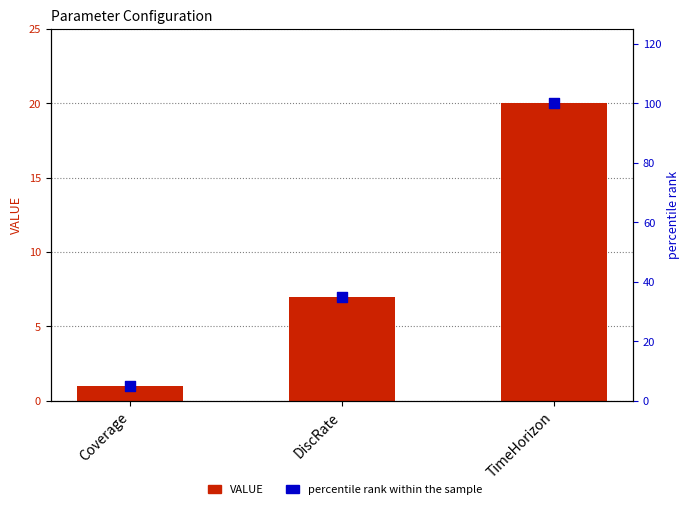

What are all the series names shown in the legend?

VALUE, percentile rank within the sample